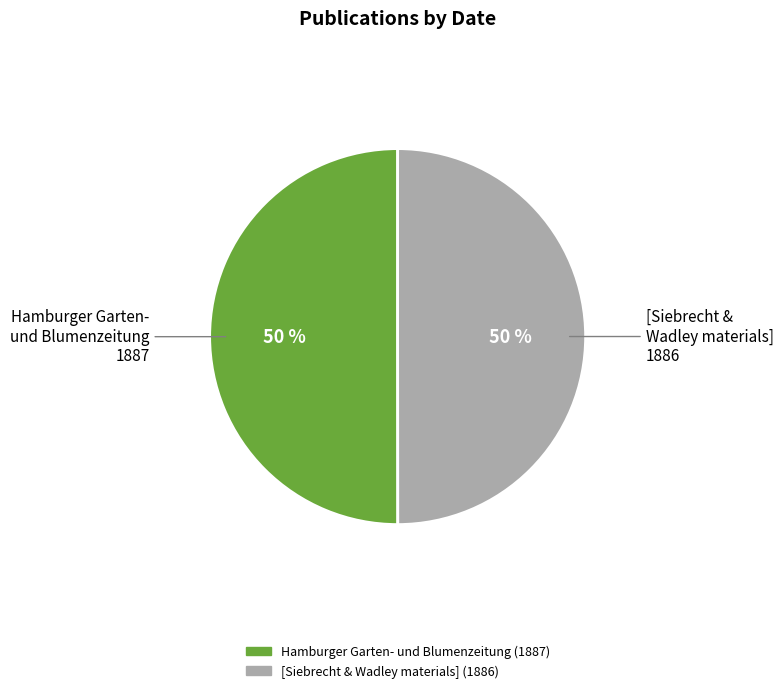

How many segments does this pie chart have?

2